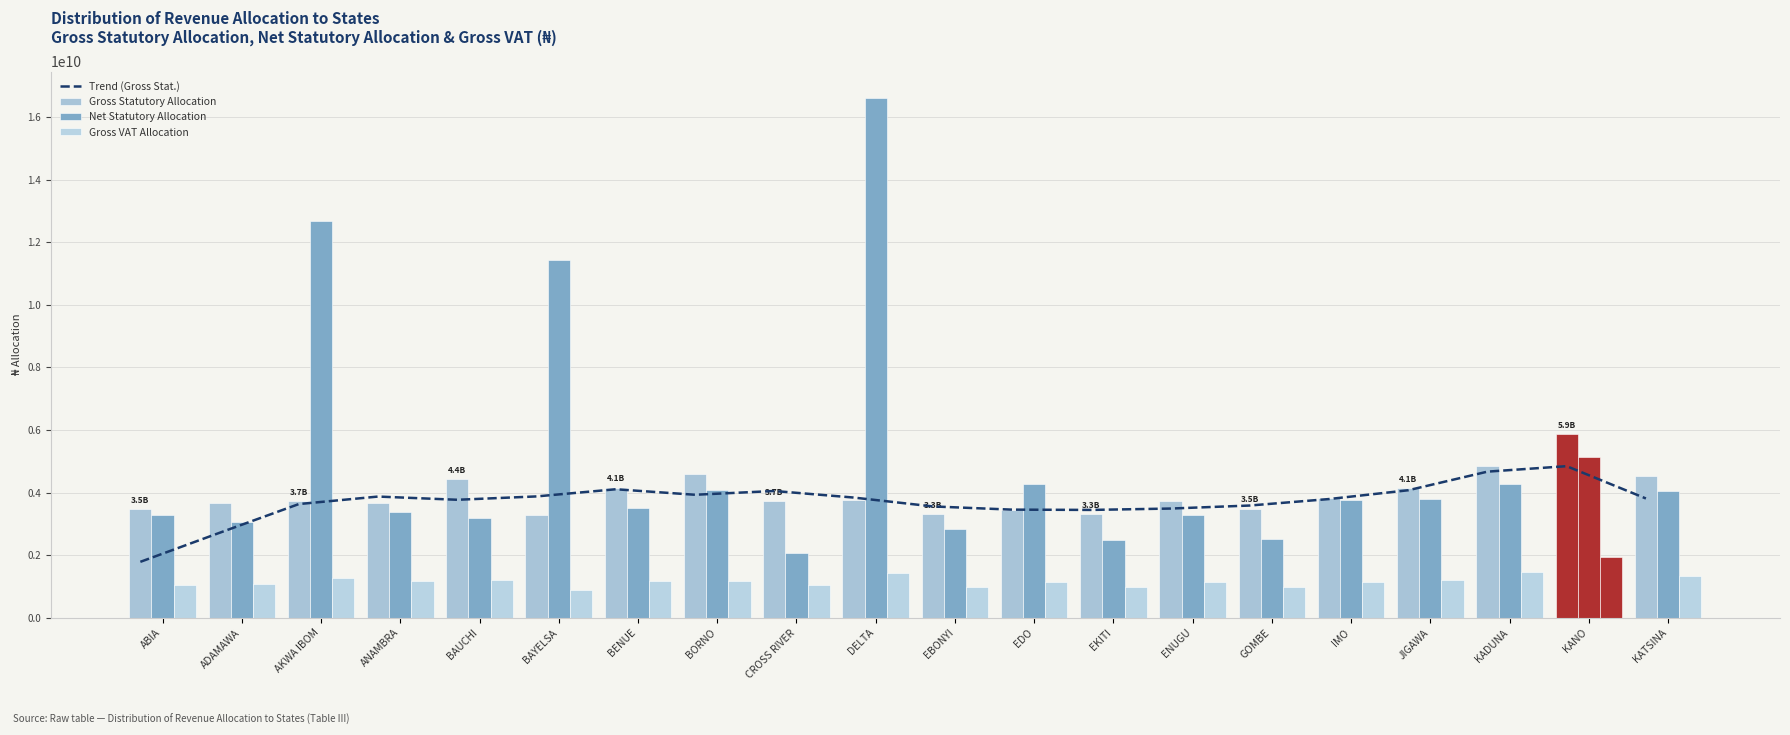

What position from the left is BORNO?

8